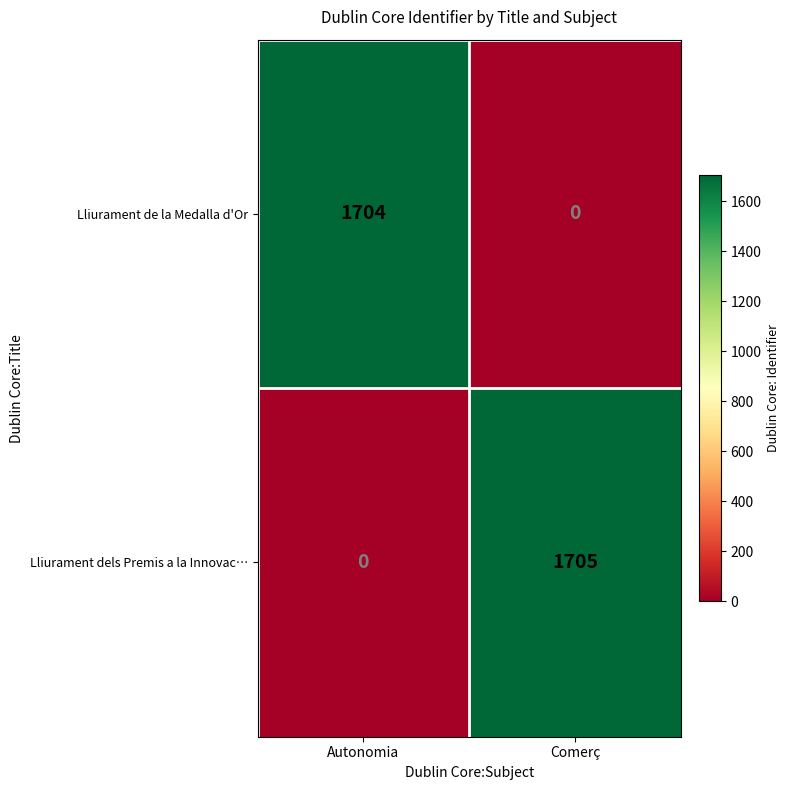

The value of Lliurament dels Premis a la Innovac… at Comerç is 1705. True or false?

True